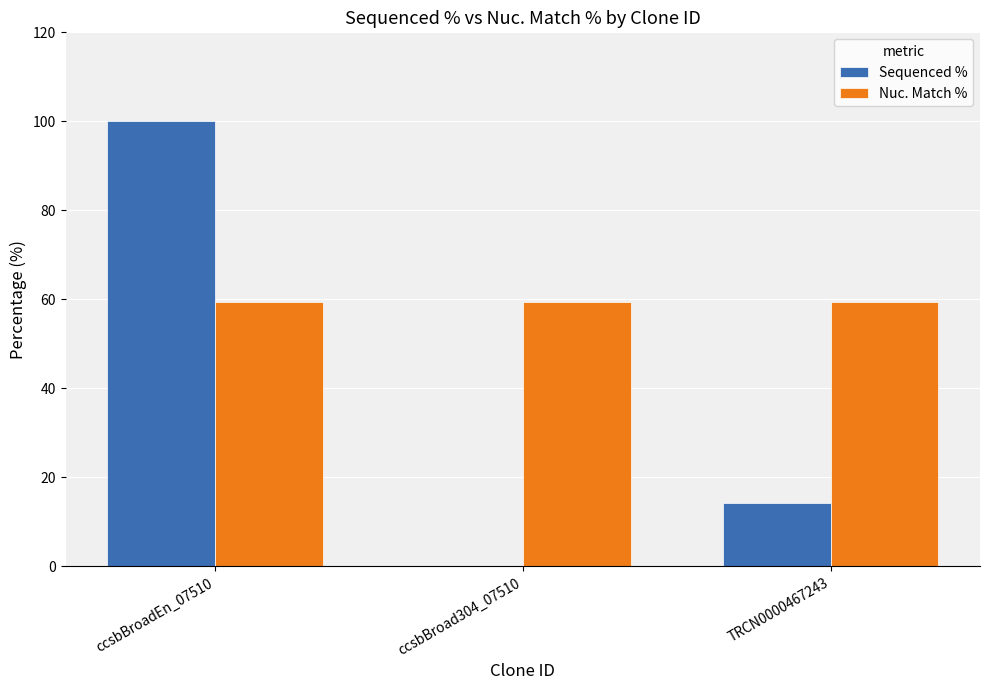

Is the value of Nuc. Match % at TRCN0000467243 greater than the value of Sequenced % at TRCN0000467243?

Yes